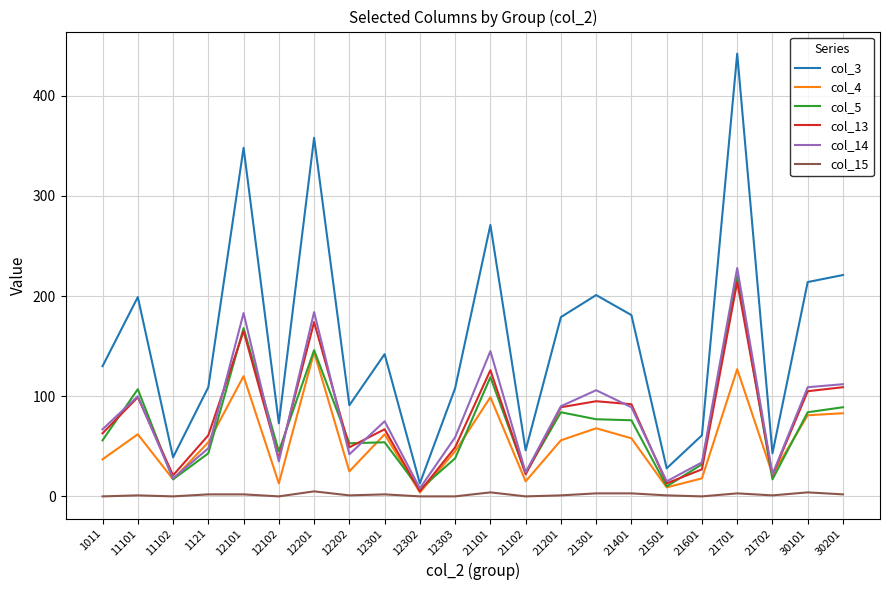

True or false: col_5 and col_3 cross at least once.

False